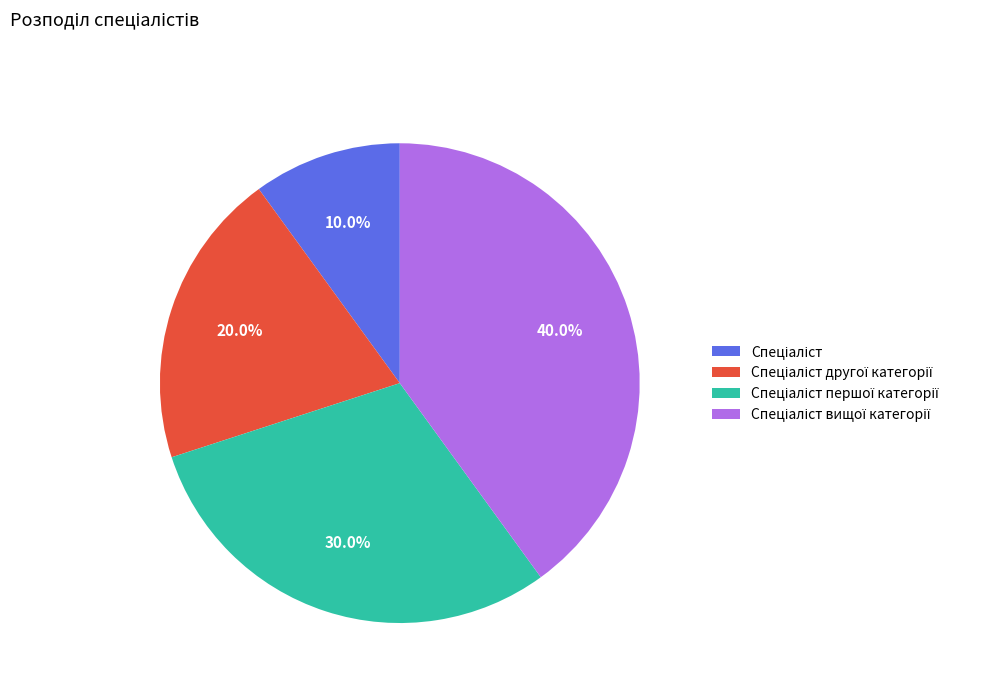

How many slices are in this pie chart?

4